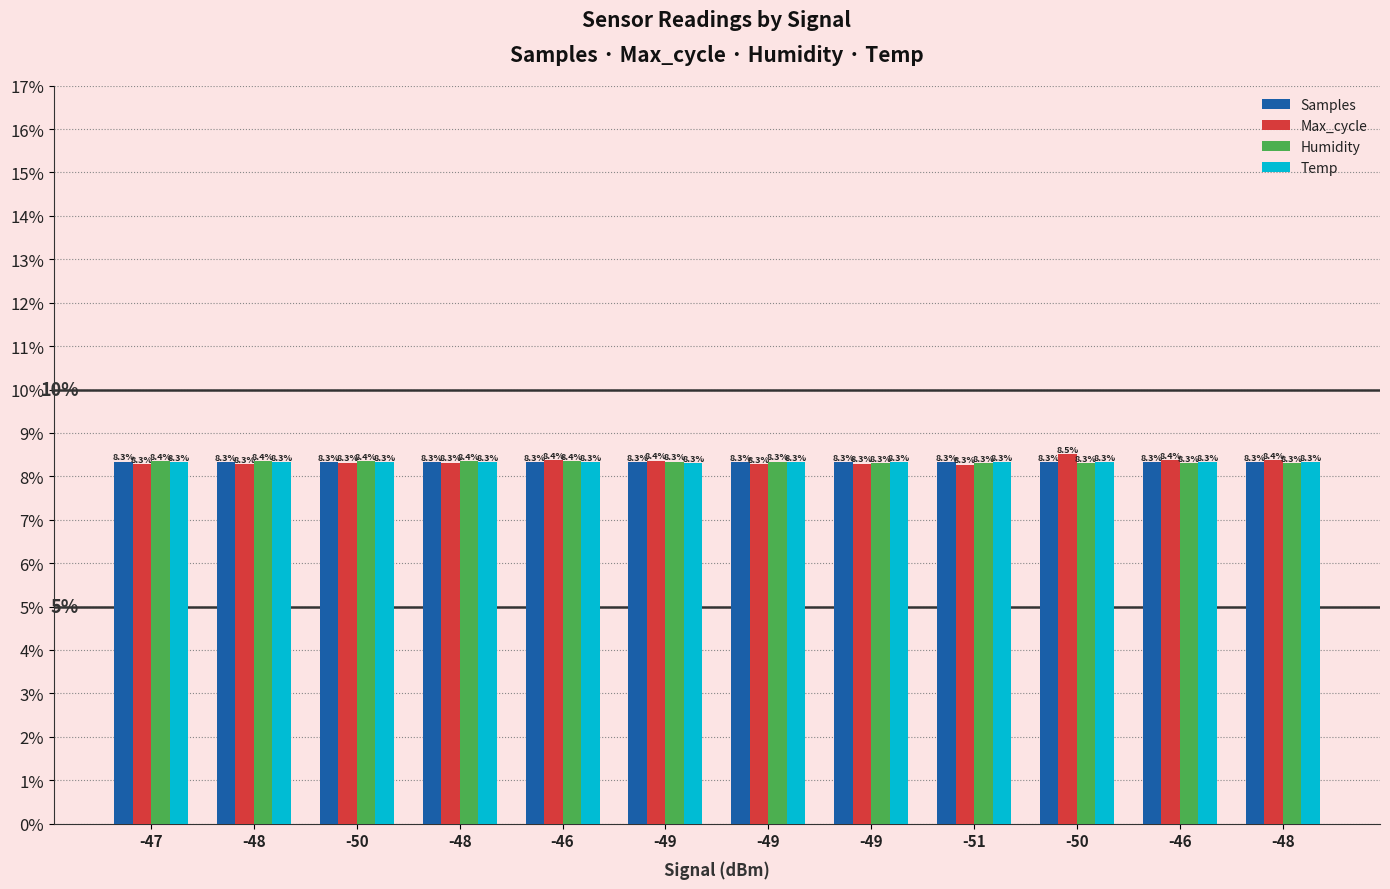

How many bars are there in total?

48